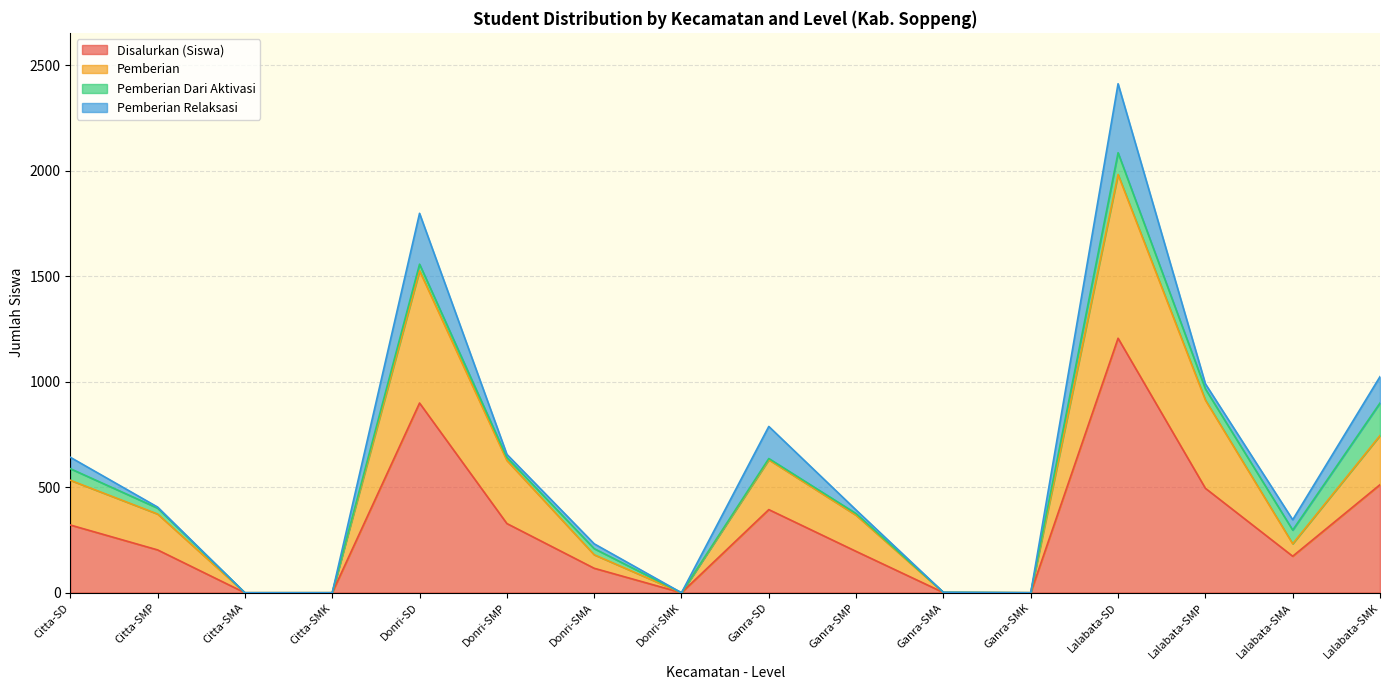

How many lines are shown in the chart?

4